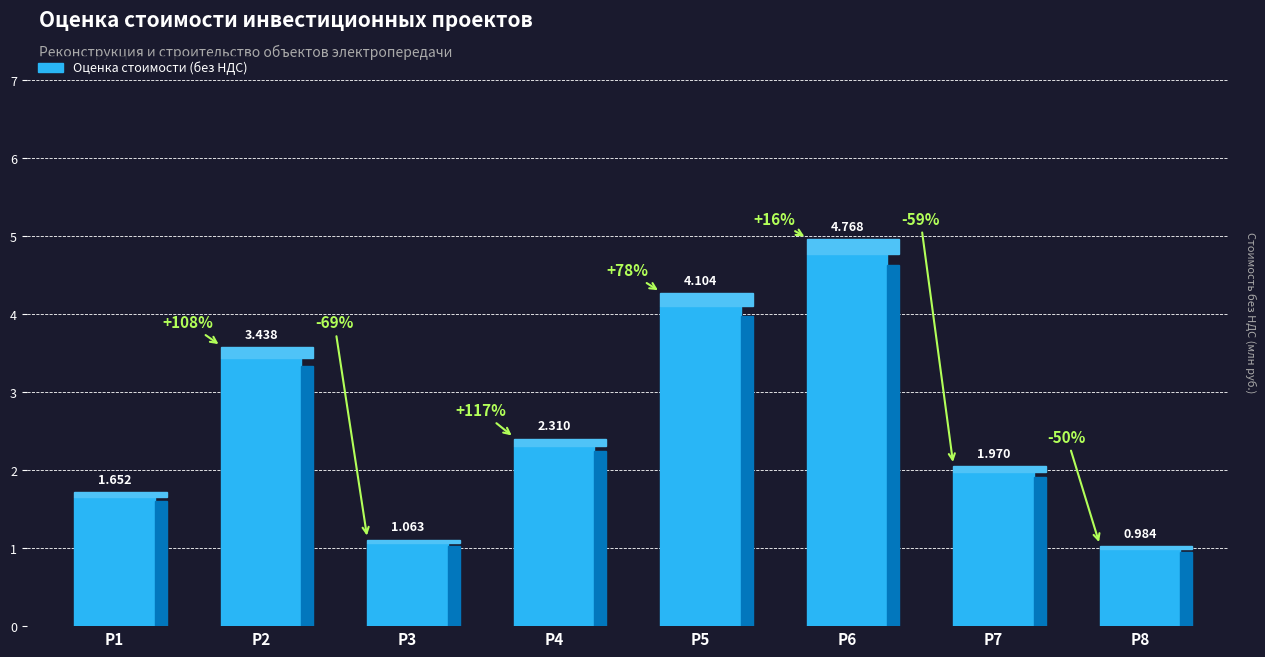

How many bars are there in total?

8